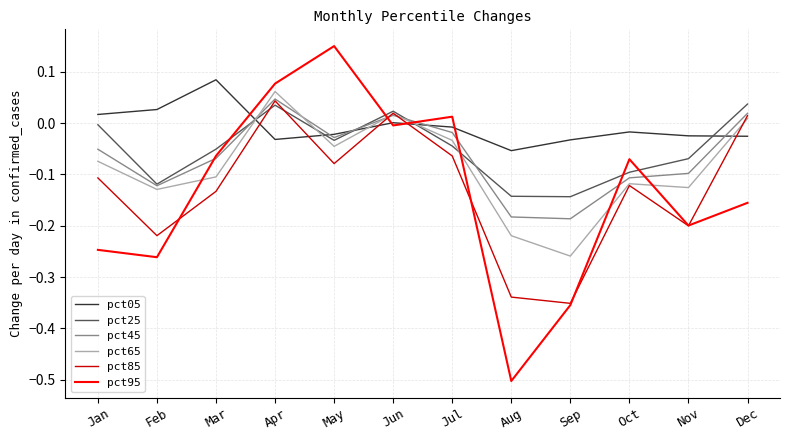

True or false: pct05 and pct85 intersect in this chart.

True